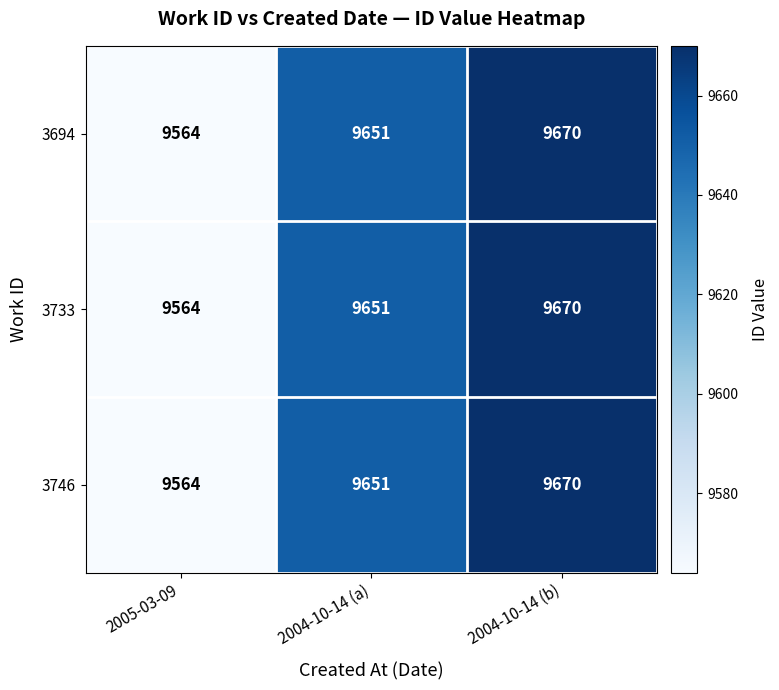

Read the 3733 value at 2004-10-14 (b).

9670